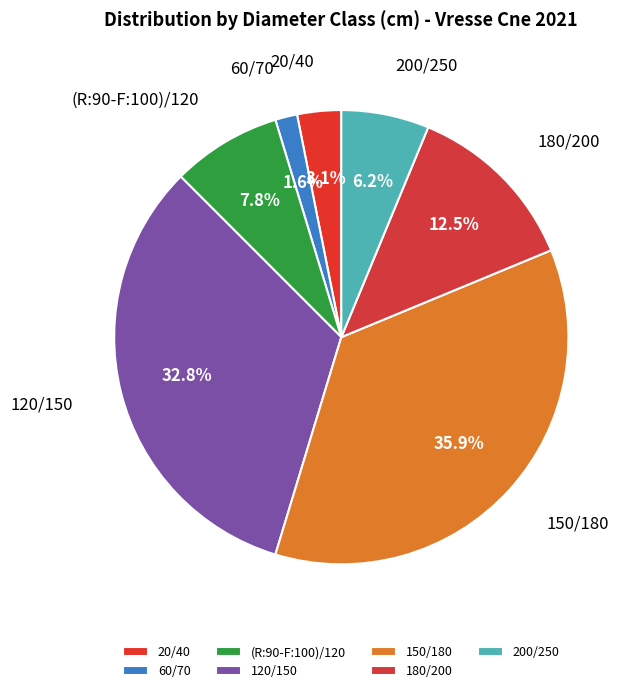

Which slice is the smallest?

60/70